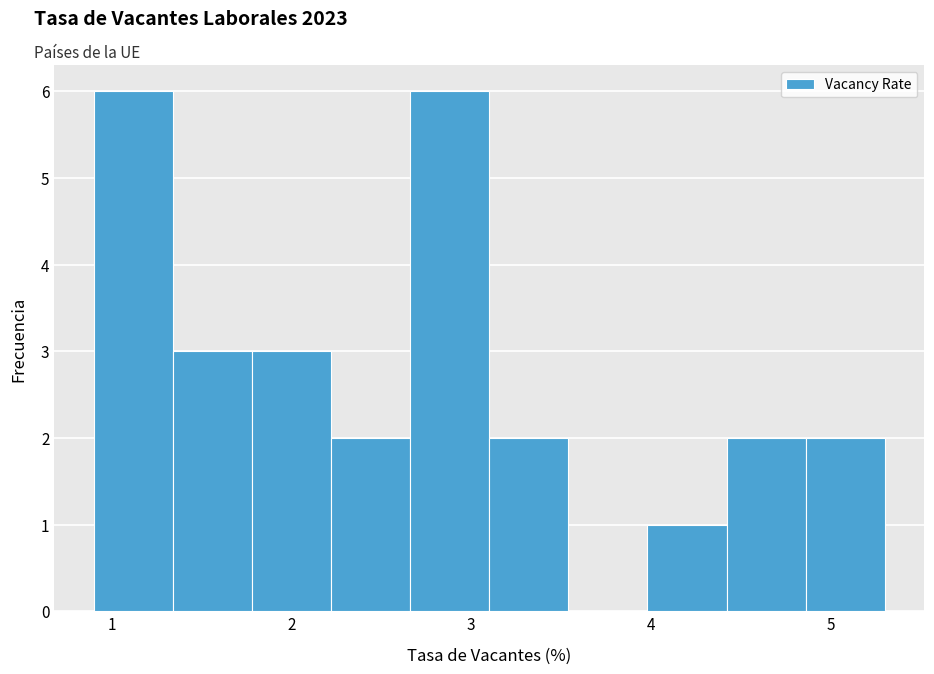

Reading left to right, transcribe this chart: for each bar, give the range it covers on the x-axis and its height. Neither the bar edges nor the heights are printed on the chart, so give them approximately, as read against the axes.

0.90 to 1.34: 6
1.34 to 1.78: 3
1.78 to 2.22: 3
2.22 to 2.66: 2
2.66 to 3.10: 6
3.10 to 3.54: 2
3.54 to 3.98: 0
3.98 to 4.42: 1
4.42 to 4.86: 2
4.86 to 5.30: 2